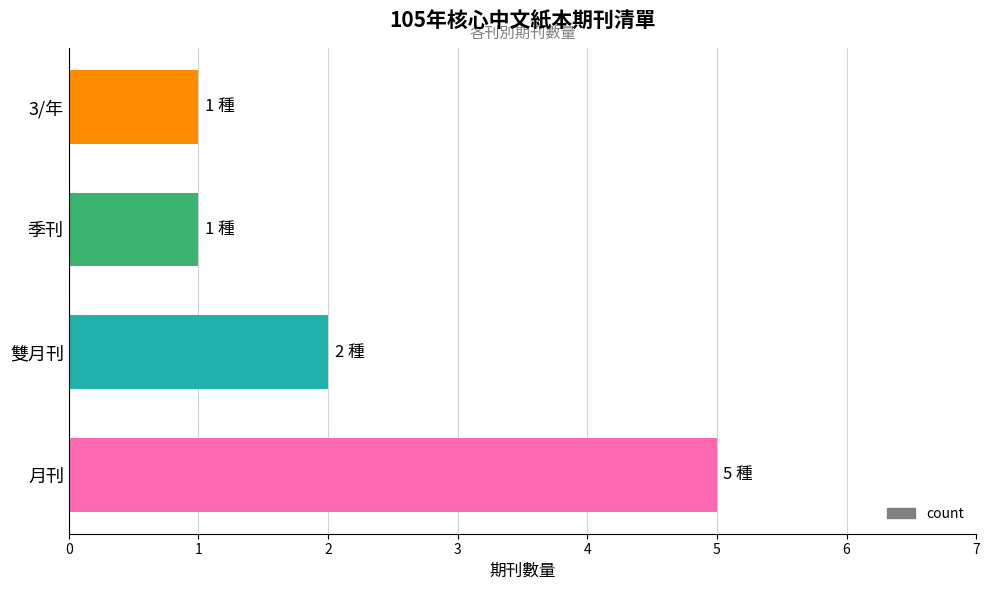

The value at 月刊 is 5. True or false?

True